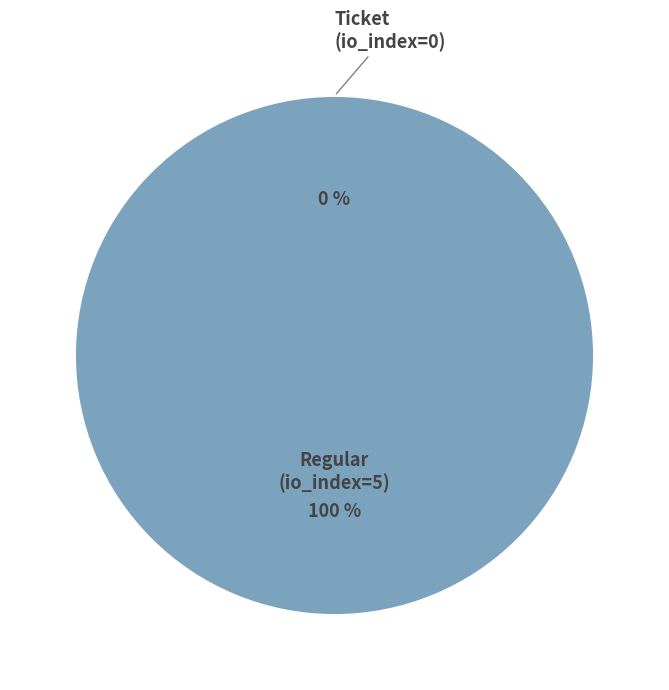

To the nearest percent, what portion does Regular (io_index=5) represent?

100%